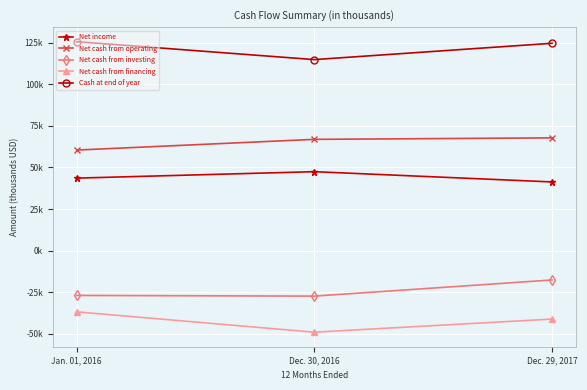

What is the highest value of the Net cash from financing series?

-36916